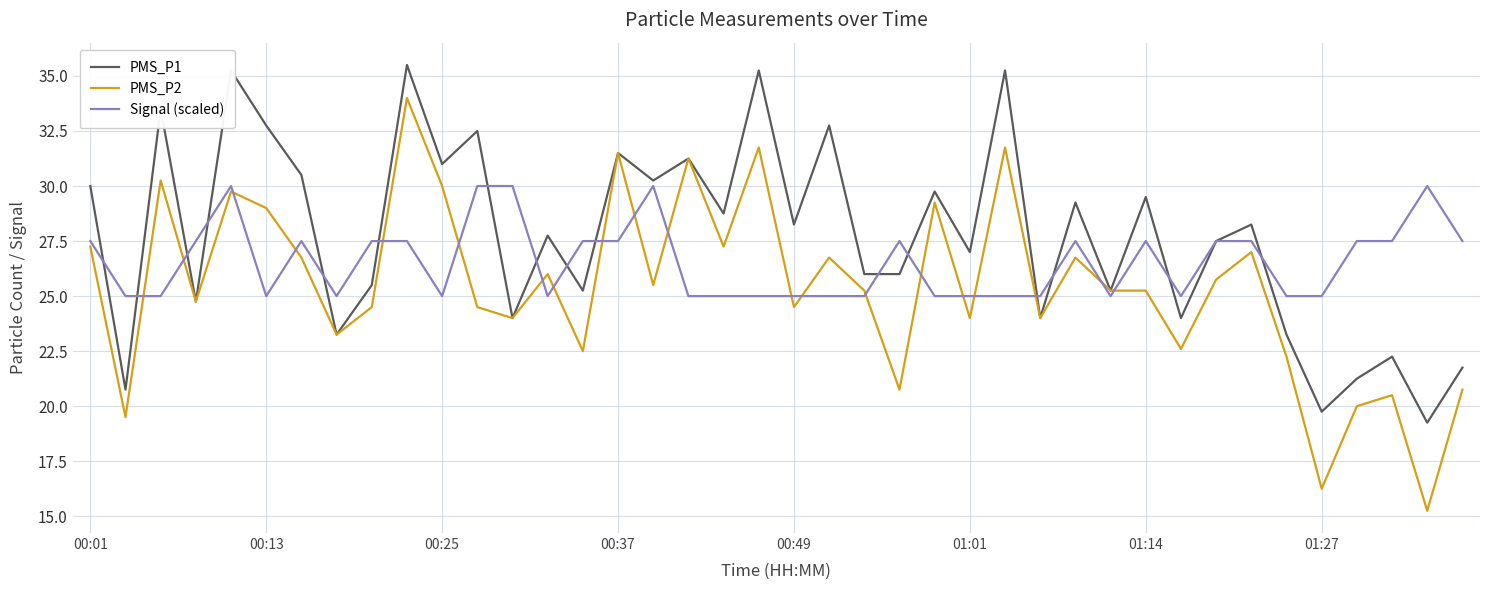

How many intersections are there between PMS_P1 and Signal (scaled)?

17